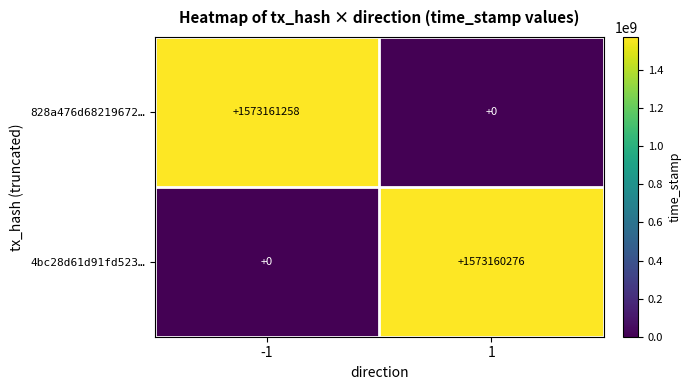

Reading left to right, list all the values displayed in this chart.

828a476d68219672…: 1573161258	0
4bc28d61d91fd523…: 0	1573160276